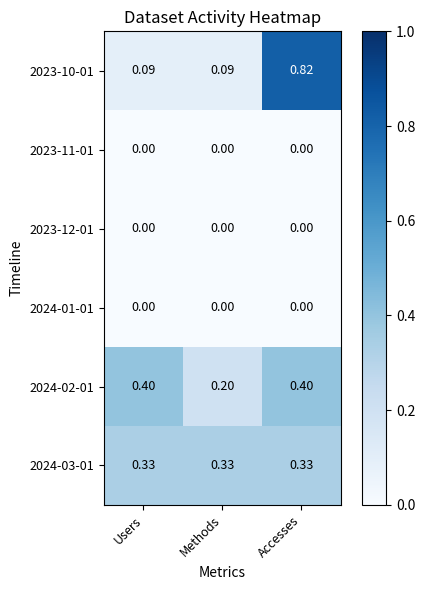

At how many categories does at least one series exceed 0?

3